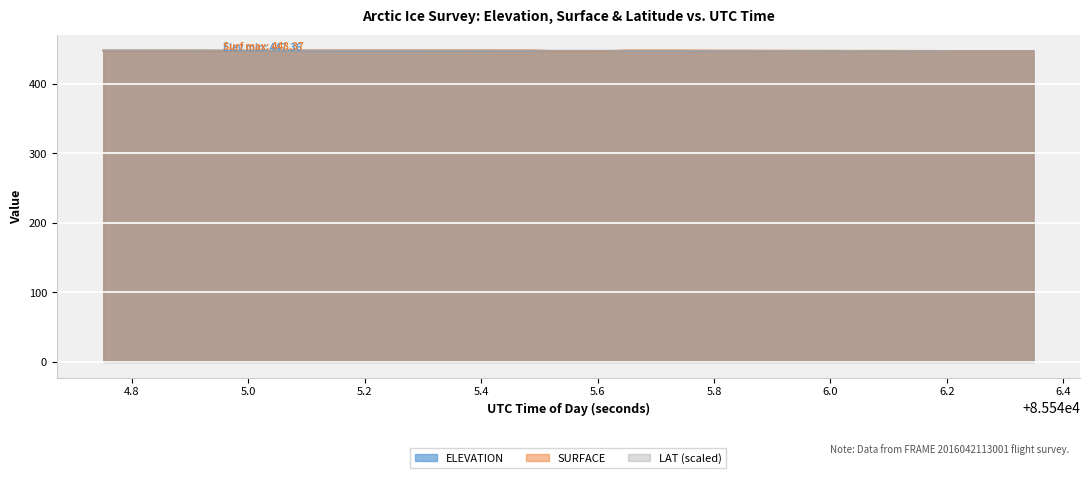

Which series has the largest total across all categories?

SURFACE